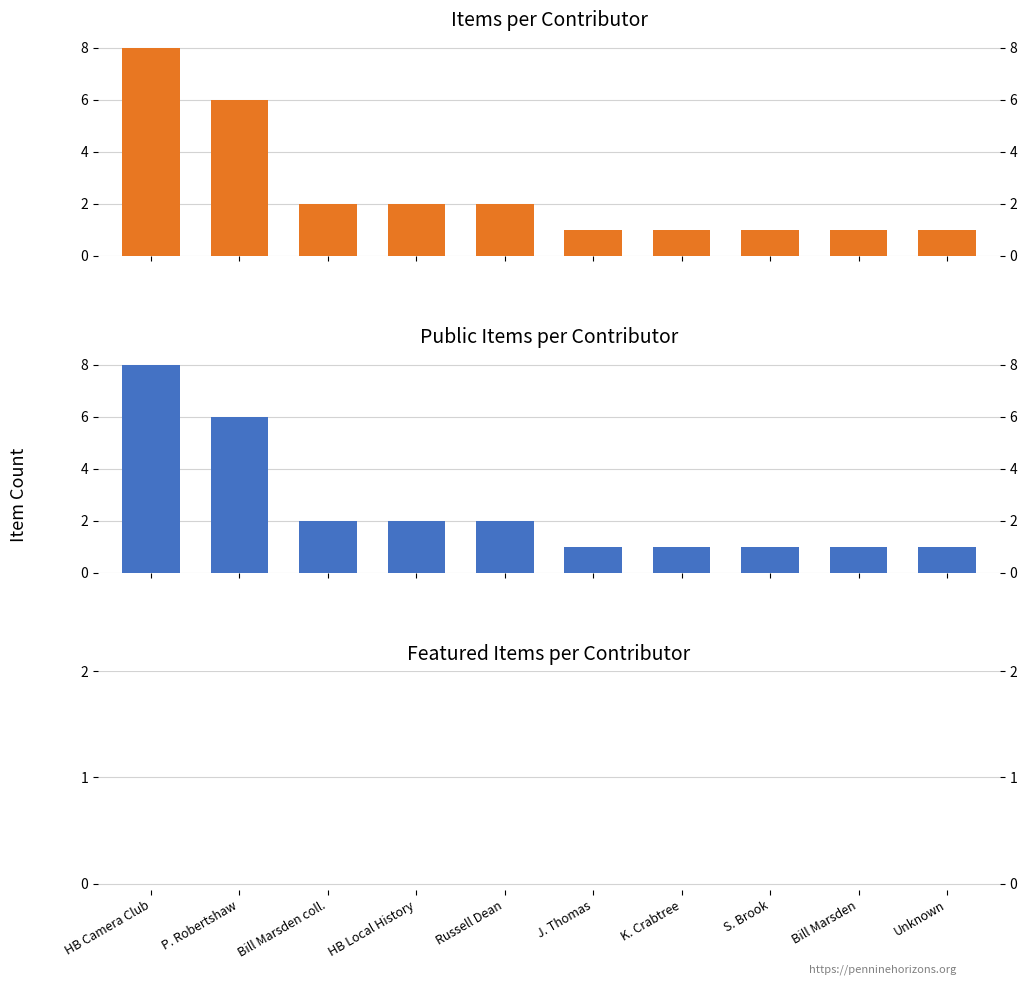

What are all the series names shown in the legend?

Item Count, Public Count, Featured Count